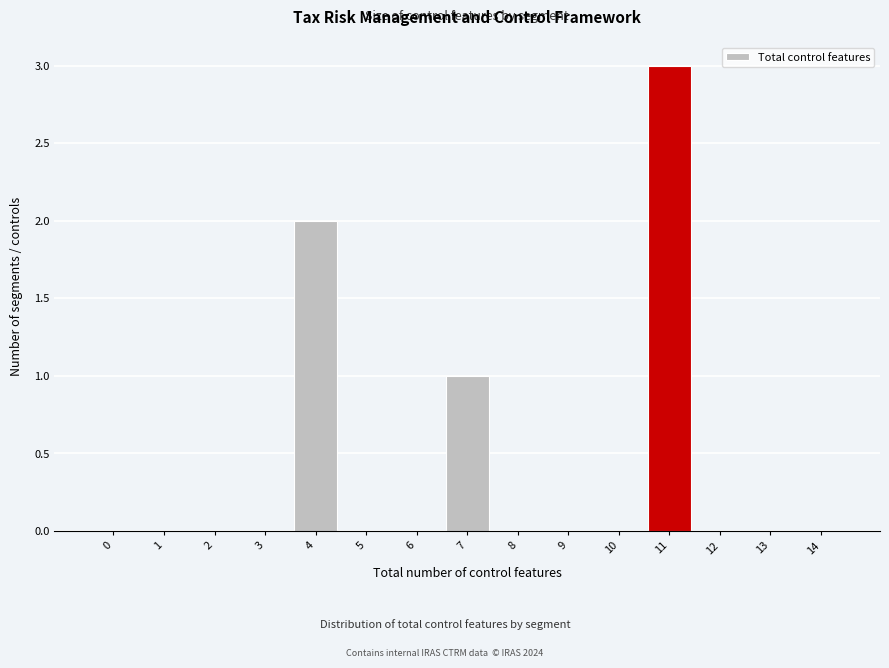

Reading left to right, list all the values displayed in this chart.

0=0	1=0	2=0	3=0	4=2	5=0	6=0	7=1	8=0	9=0	10=0	11=3	12=0	13=0	14=0